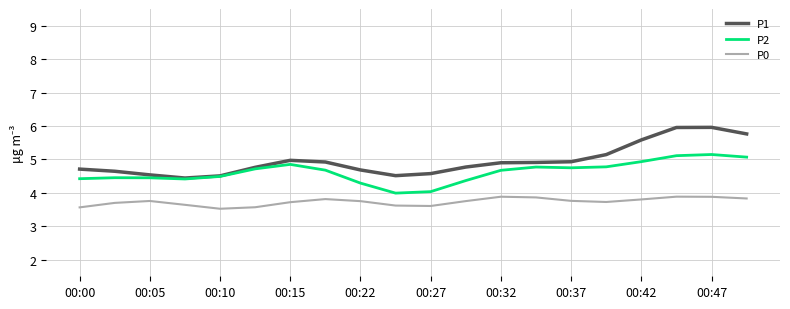

What is the maximum value shown in the chart?

6.0